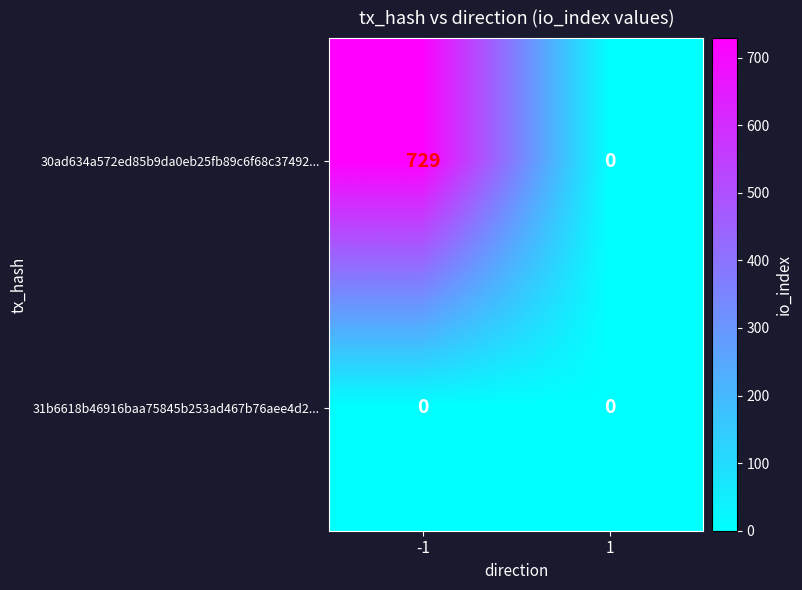

List the labels in order of 30ad634a572ed85b9da0eb25fb89c6f68c37492... value, largest first.

-1, 1